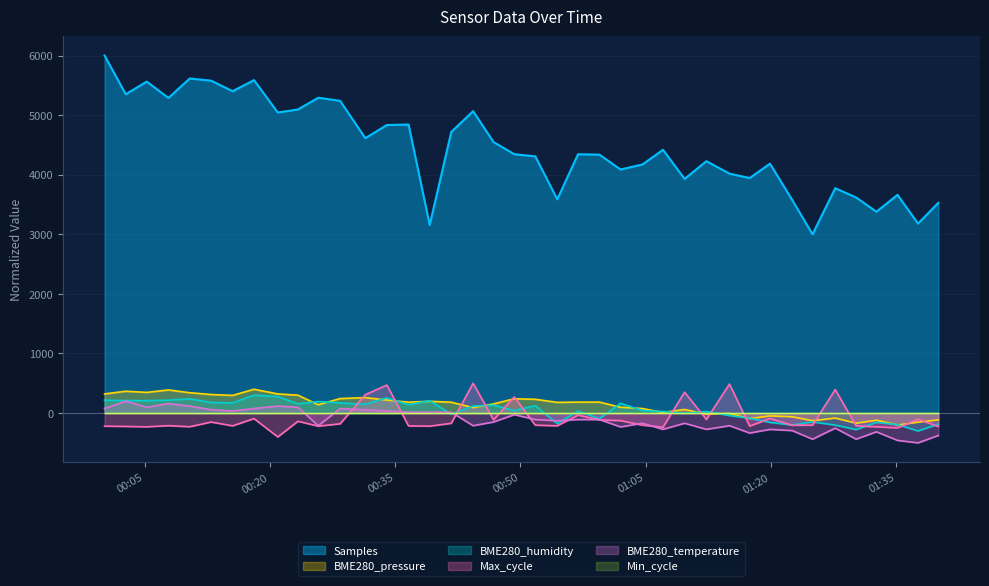

How many data points does each series have?

40